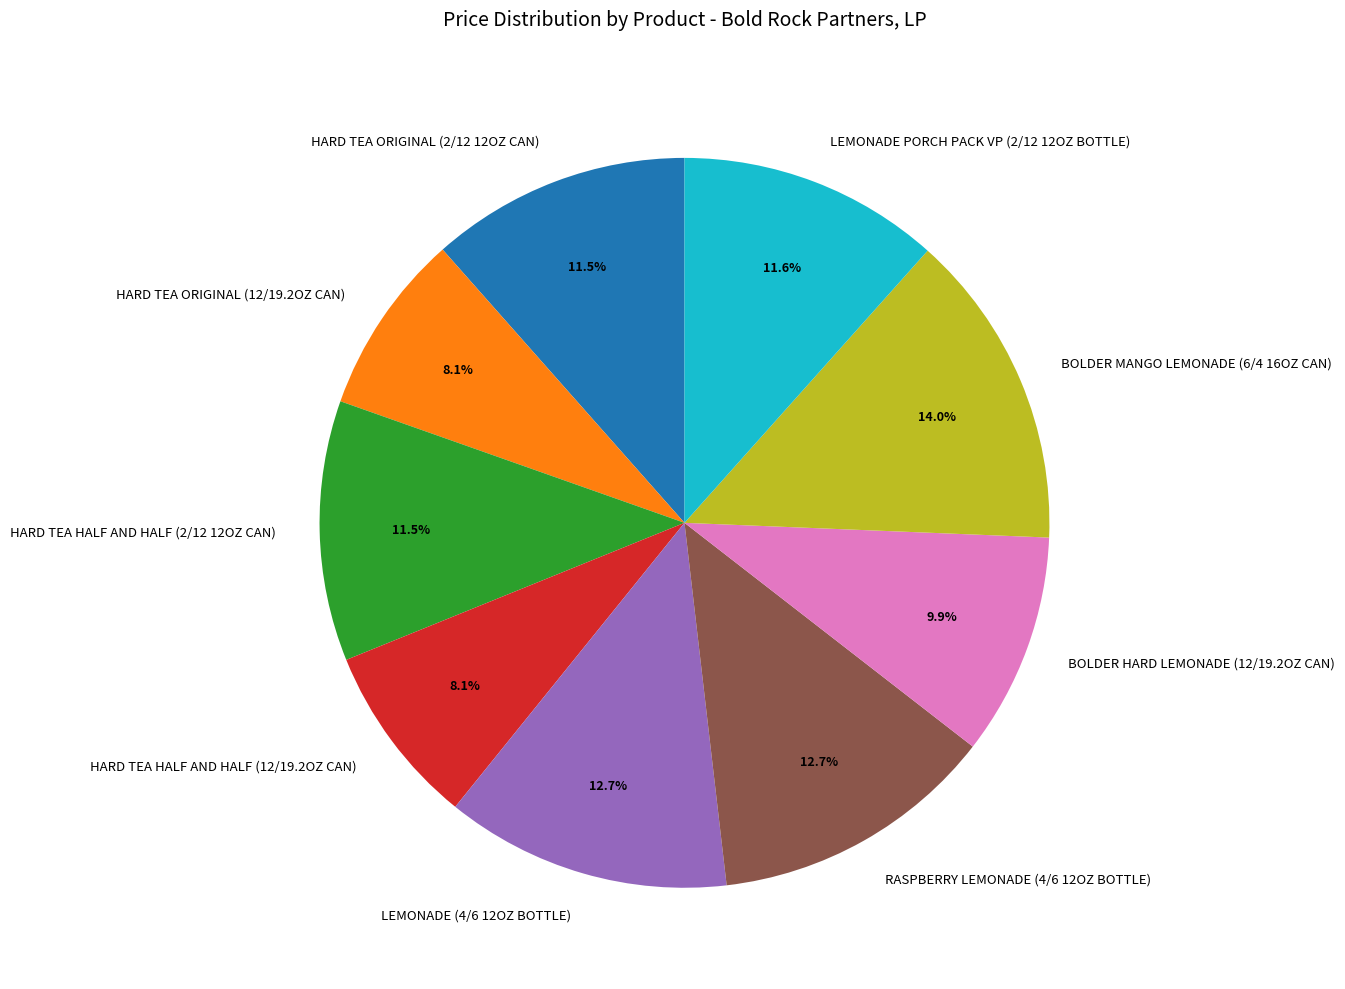

Between LEMONADE PORCH PACK VP (2/12 12OZ BOTTLE) and HARD TEA HALF AND HALF (12/19.2OZ CAN), which is larger?

LEMONADE PORCH PACK VP (2/12 12OZ BOTTLE)